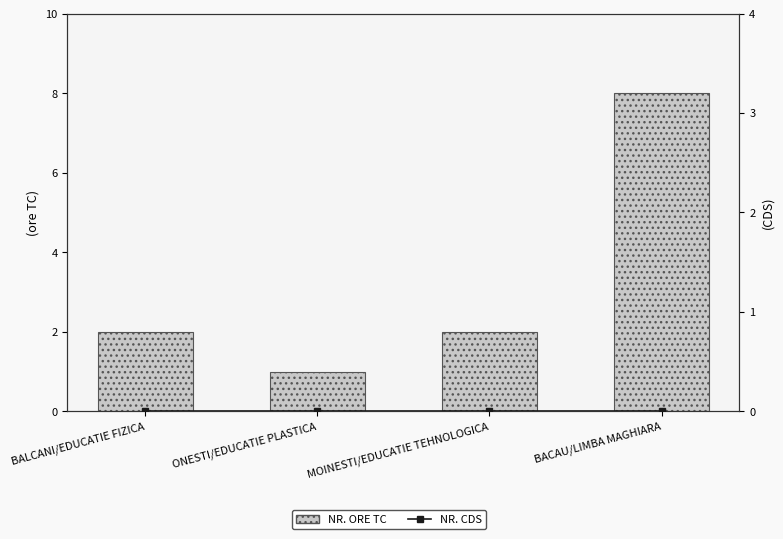

Reading left to right, what are all the values shown in this chart?

NR. ORE TC: BALCANI/EDUCATIE FIZICA=2	ONESTI/EDUCATIE PLASTICA=1	MOINESTI/EDUCATIE TEHNOLOGICA=2	BACAU/LIMBA MAGHIARA=8
NR. CDS: BALCANI/EDUCATIE FIZICA=0	ONESTI/EDUCATIE PLASTICA=0	MOINESTI/EDUCATIE TEHNOLOGICA=0	BACAU/LIMBA MAGHIARA=0